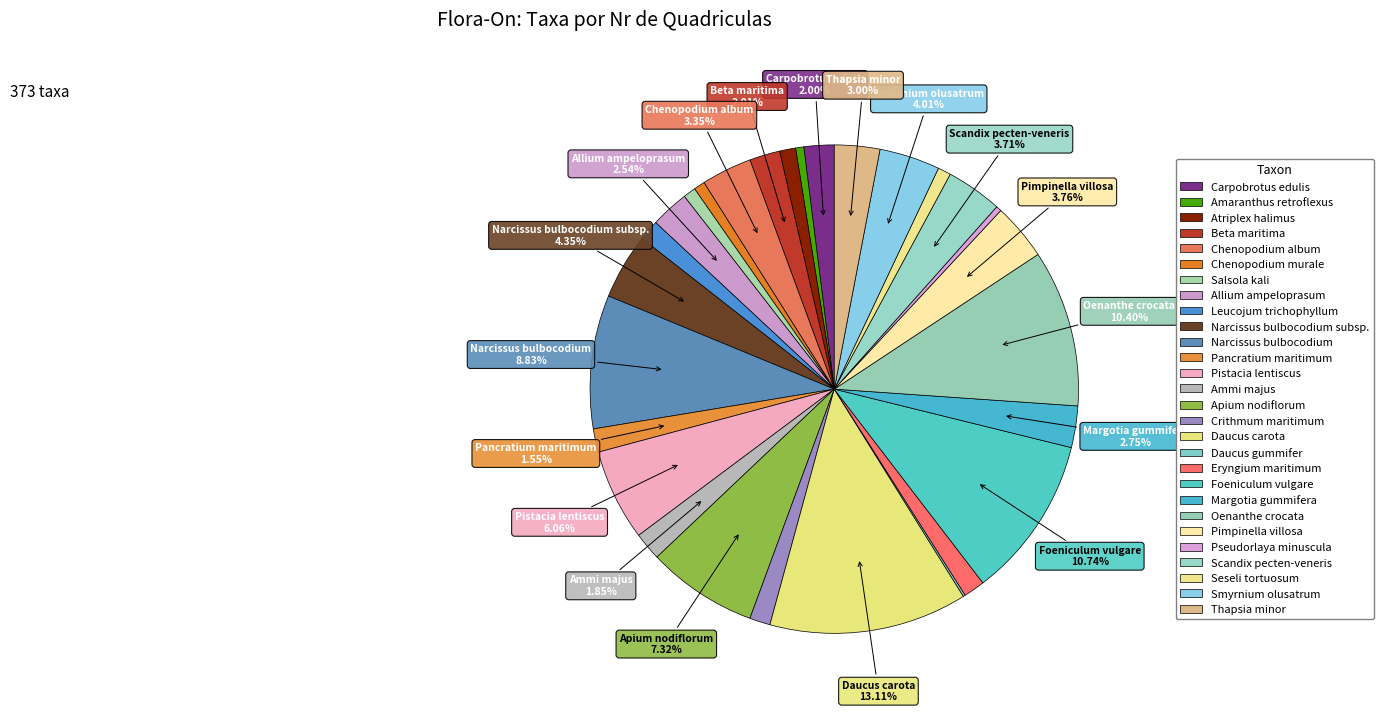

What is the change in value from Margotia gummifera to Oenanthe crocata?

+425